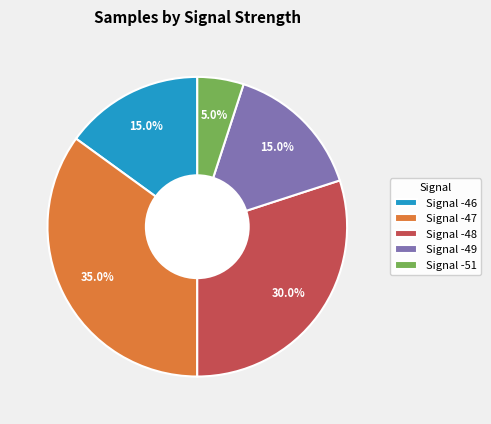

Which slice is the largest?

Signal -47